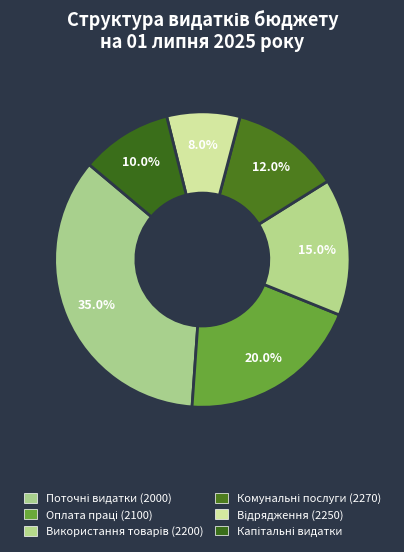

How many segments does this pie chart have?

6